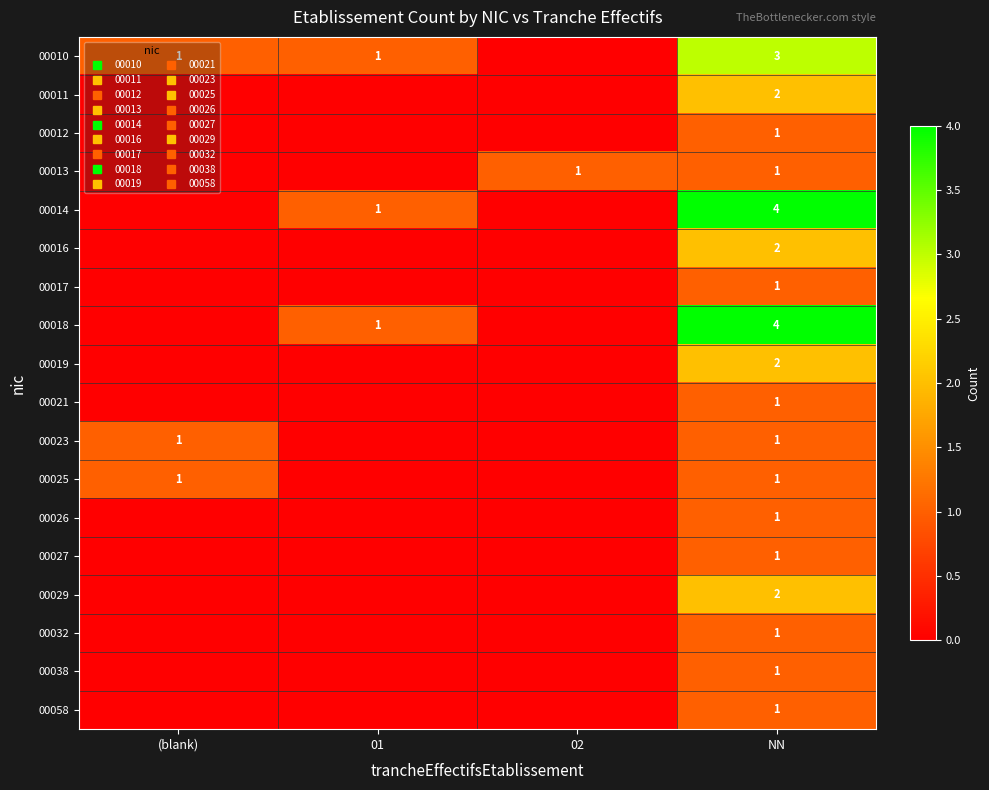

List the labels in order of 00016 value, smallest first.

(blank), 01, 02, NN